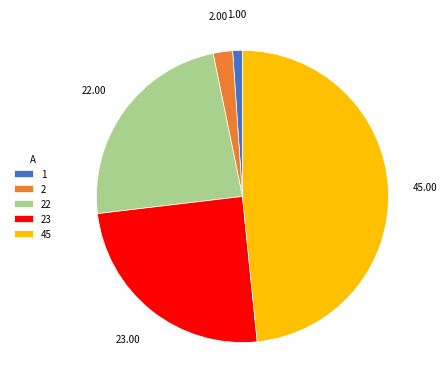

Is it true that 23 is 37% of the pie?

False